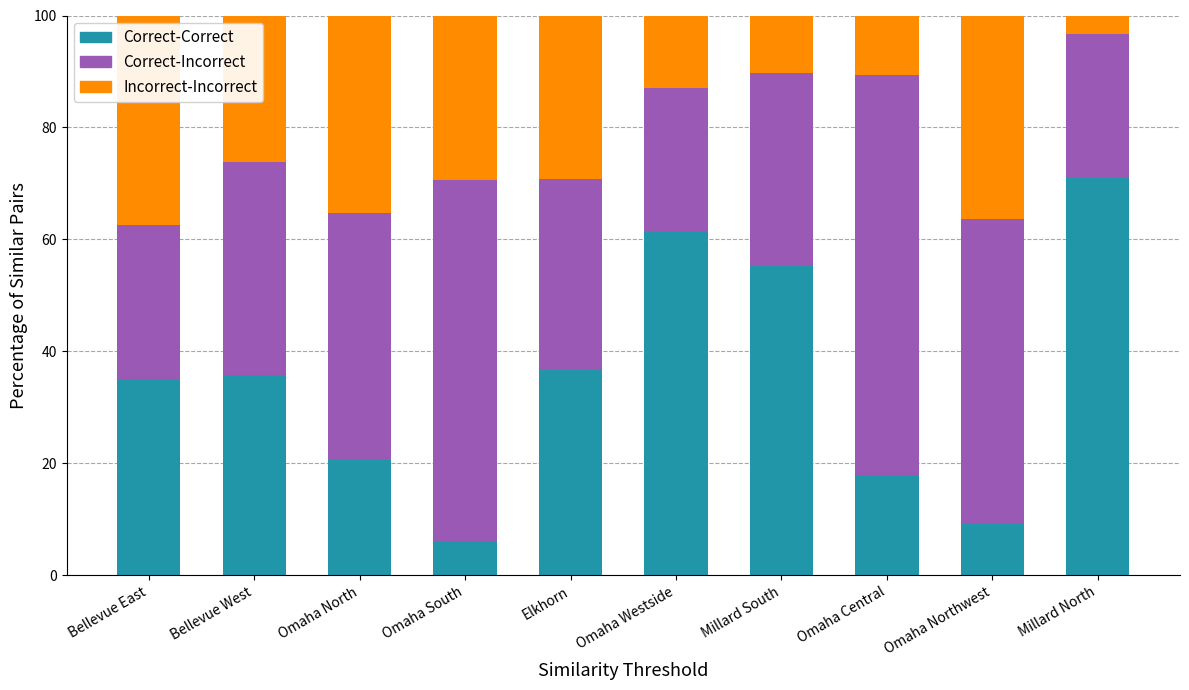

What is the total value across all series at Omaha South?

100.0